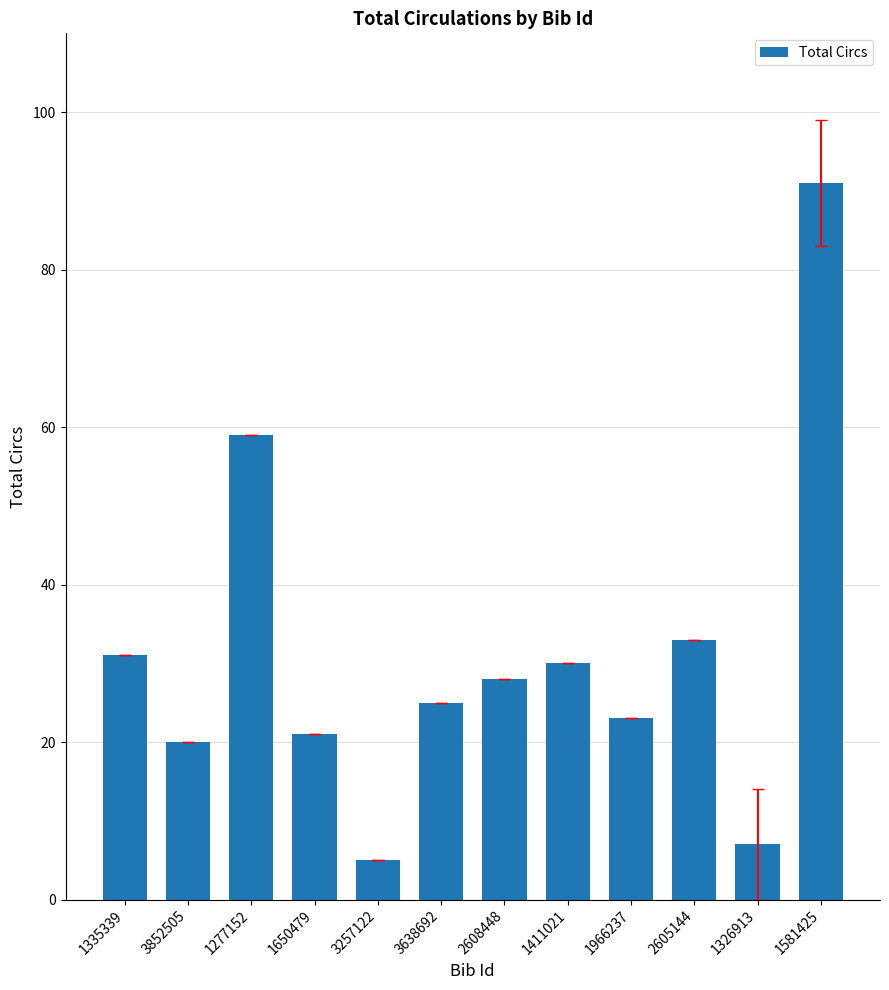

What is the difference between the values at 1650479 and 3638692?

4